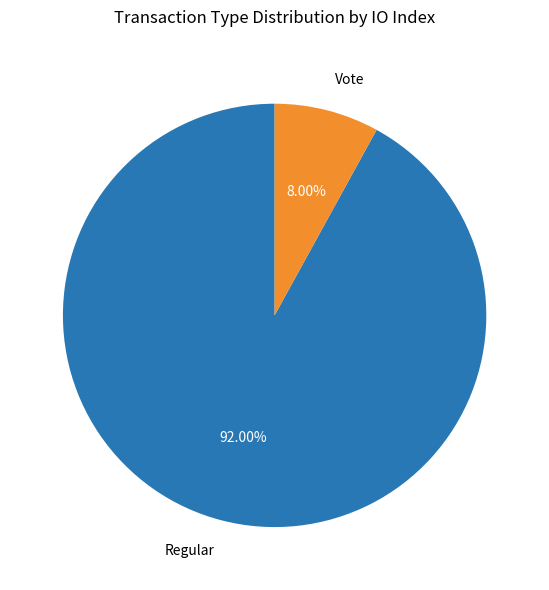

What is the smallest slice in the pie chart?

Vote